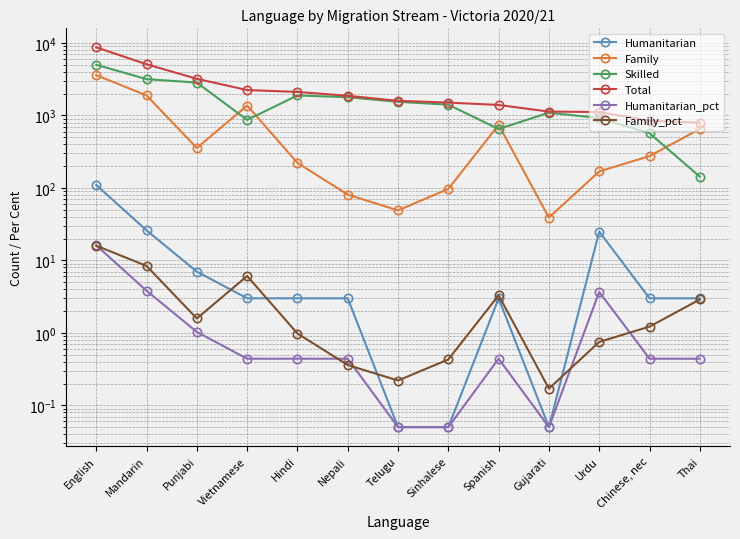

Reading right to left, list all the values displayed in this chart.

Humanitarian: 3.0	3.0	25.0	0.1	3.0	0.1	0.1	3.0	3.0	3.0	7.0	26.0	110.0
Family: 651.0	275.0	169.0	39.0	743.0	97.0	49.0	81.0	222.0	1372.0	356.0	1892.0	3600.0
Skilled: 143.0	570.0	922.0	1093.0	651.0	1410.0	1544.0	1787.0	1889.0	869.0	2845.0	3176.0	5014.0
Total: 797.0	848.0	1116.0	1132.0	1397.0	1507.0	1593.0	1871.0	2114.0	2244.0	3208.0	5094.0	8724.0
Humanitarian_pct: 0.4	0.4	3.7	0.1	0.4	0.1	0.1	0.4	0.4	0.4	1.0	3.8	16.1
Family_pct: 2.9	1.2	0.8	0.2	3.3	0.4	0.2	0.4	1.0	6.1	1.6	8.4	16.0